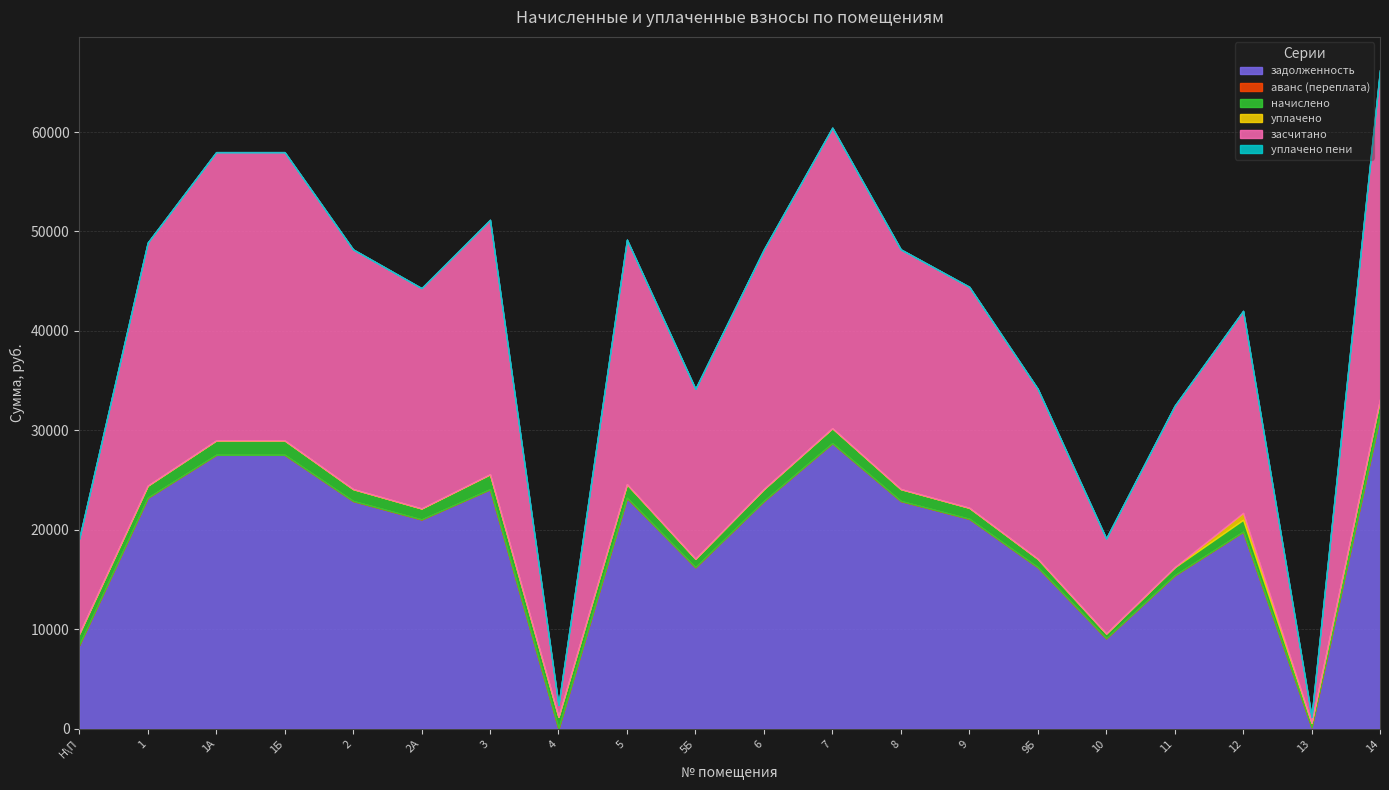

What position from the right is 10?

5